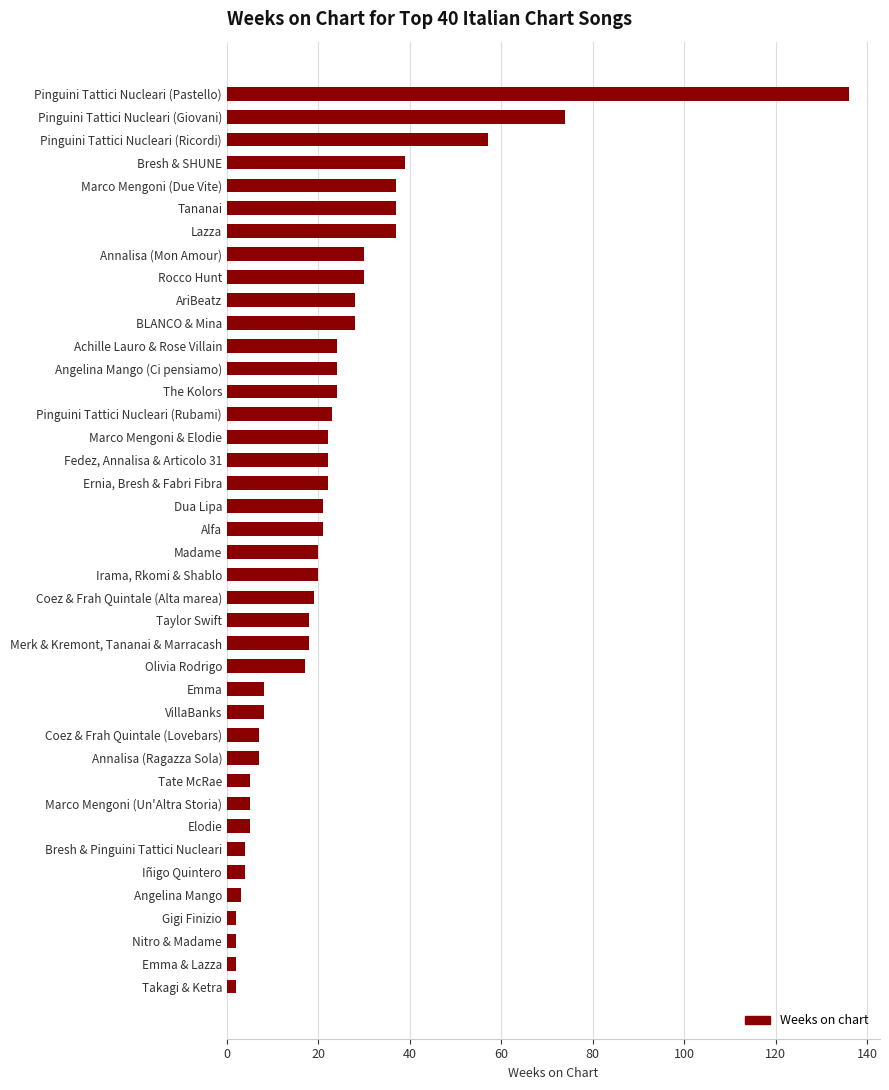

What is the minimum value shown in the chart?

2